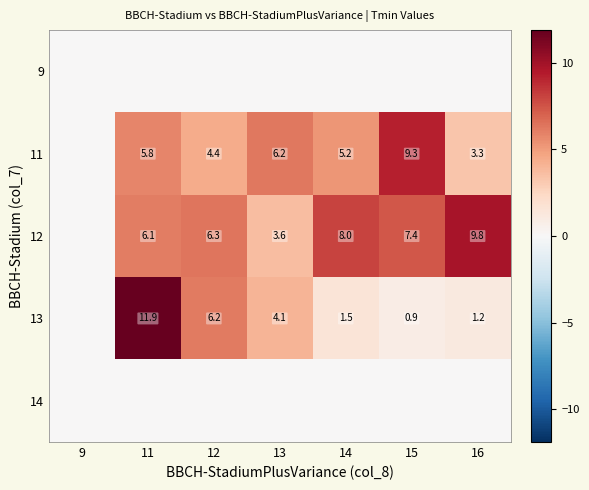

What is the total value across all series at 11?

23.8